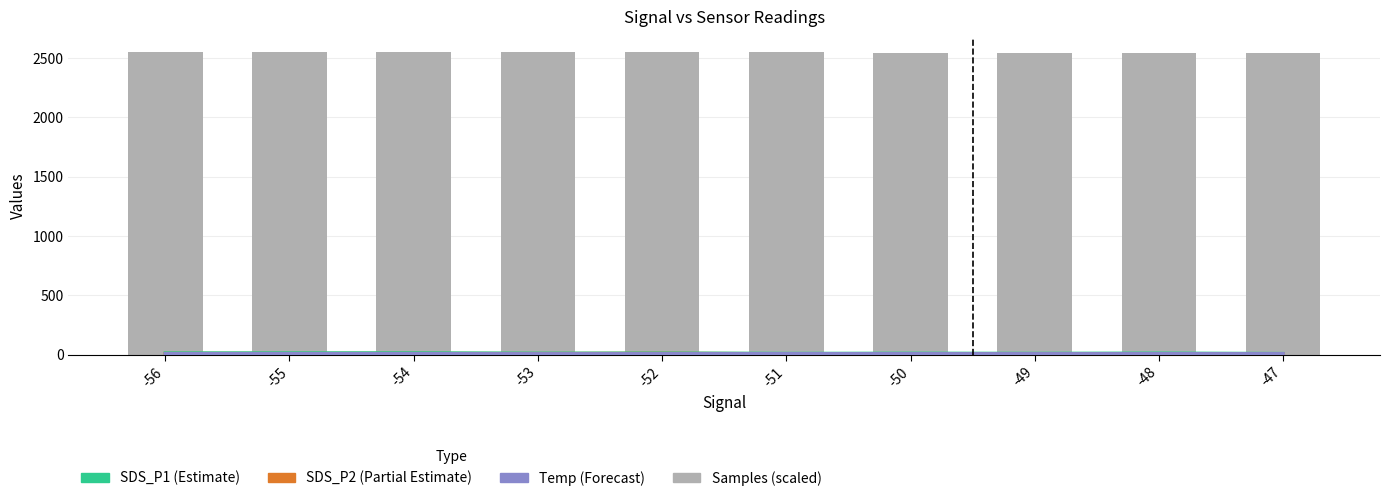

What are all the series names shown in the legend?

SDS_P1 (Estimate), SDS_P2 (Partial Estimate), Temp (Forecast), Samples (scaled)